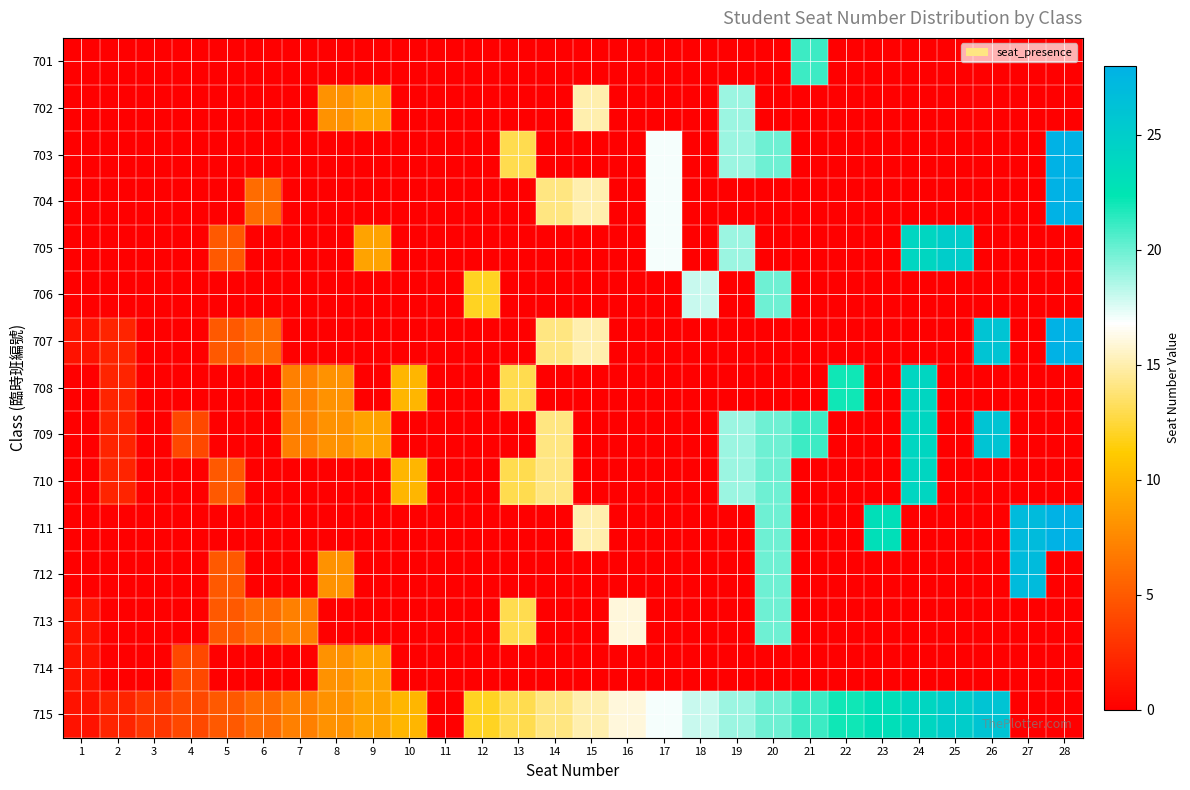

Which has a higher value, 28 or 16?

28